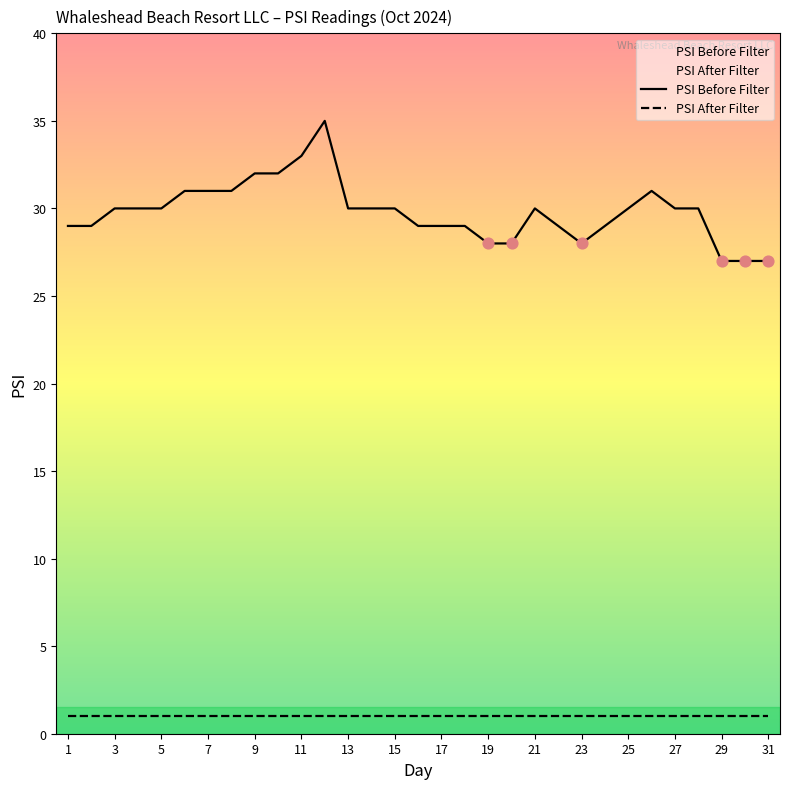

What are all the series names shown in the legend?

PSI Before Filter, PSI After Filter